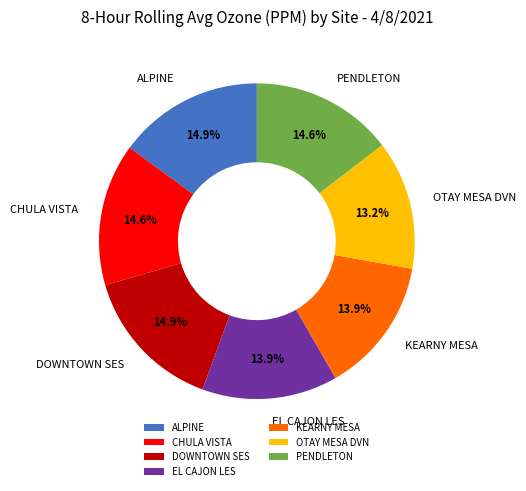

The KEARNY MESA slice represents 14% of the pie. True or false?

True